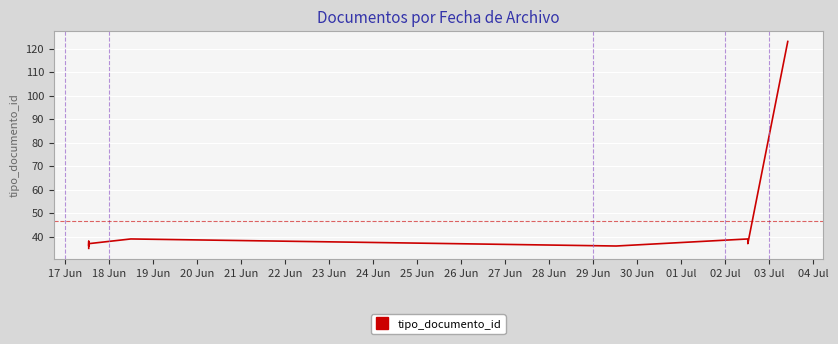

What is the label of the 4th point from the right?

22 Jun